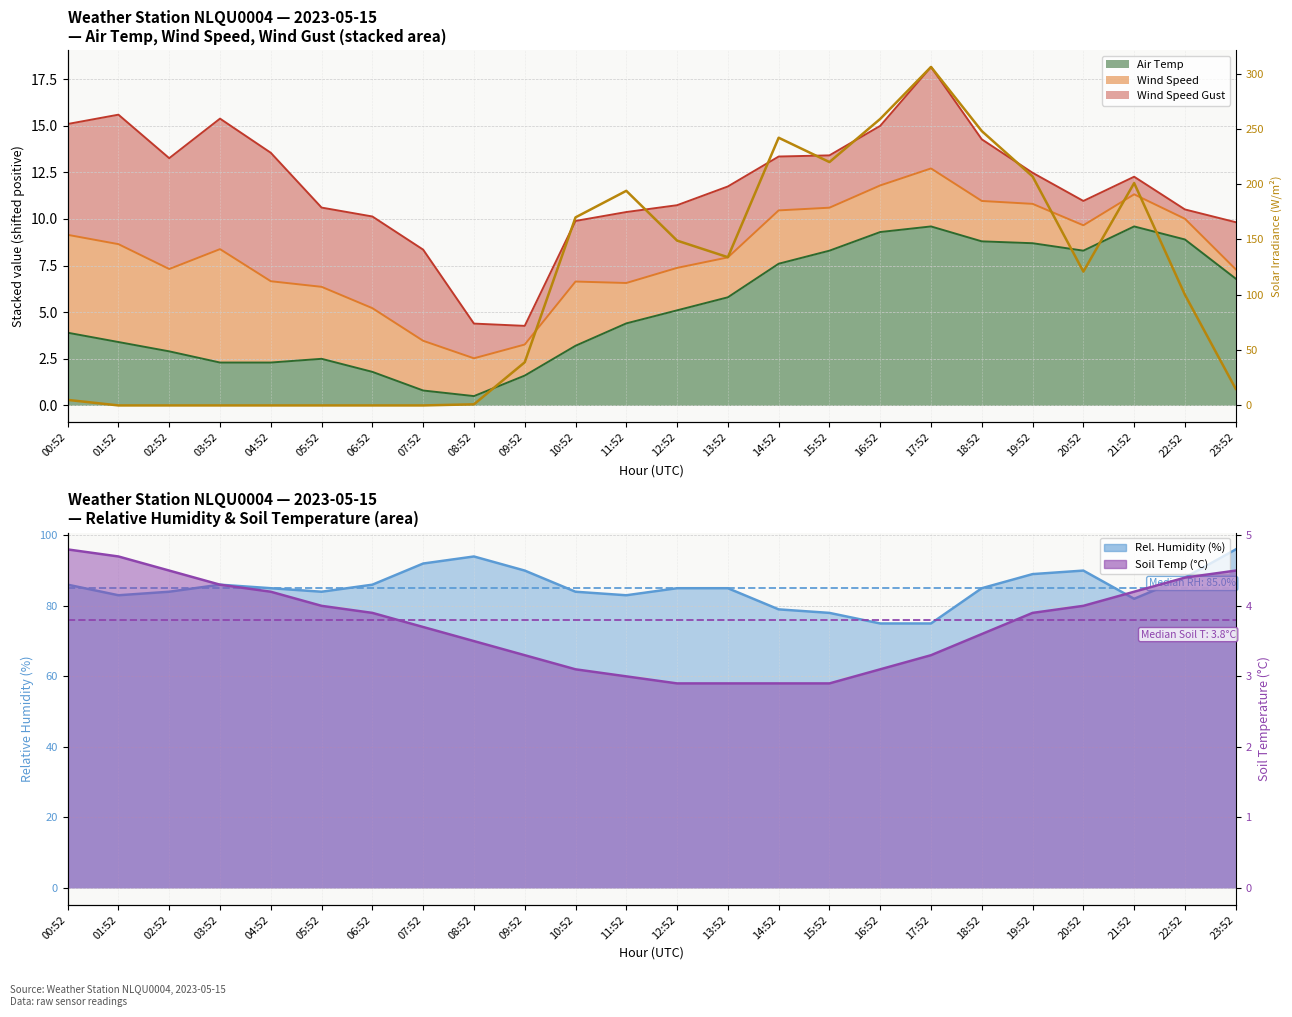

What is the average value of the PYR Solar series?

108.8